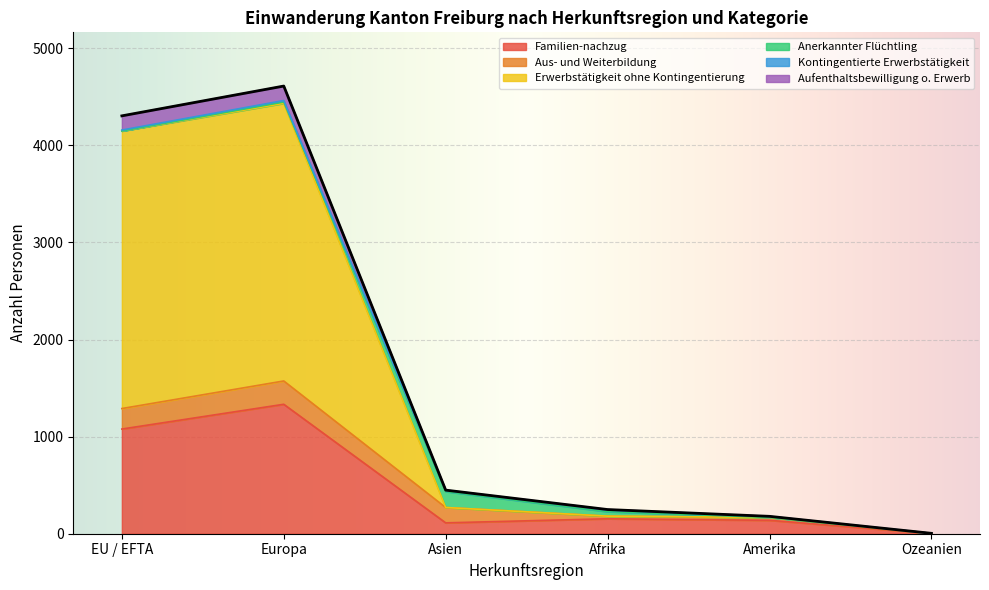

What is the difference between the Erwerbstätigkeit ohne Kontingentierung values at Afrika and Europa?

2859